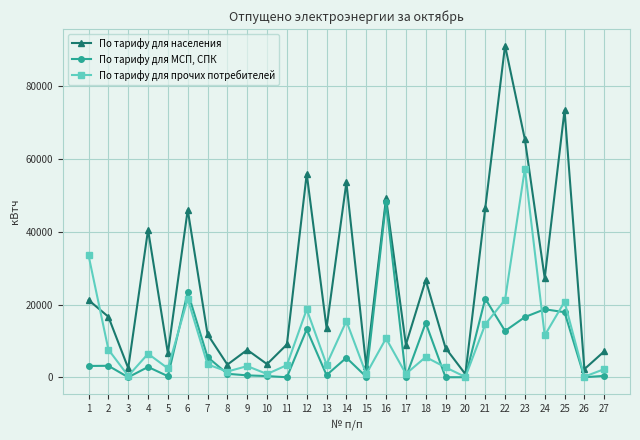

How many data points in По тарифу для МСП, СПК are less than 2826?

13